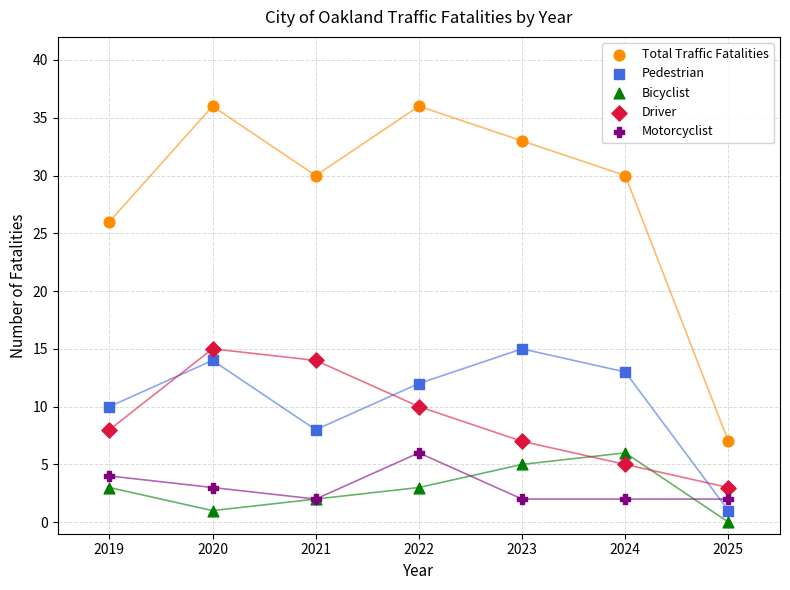

Which series has the widest spread of Y values?

Total Traffic Fatalities